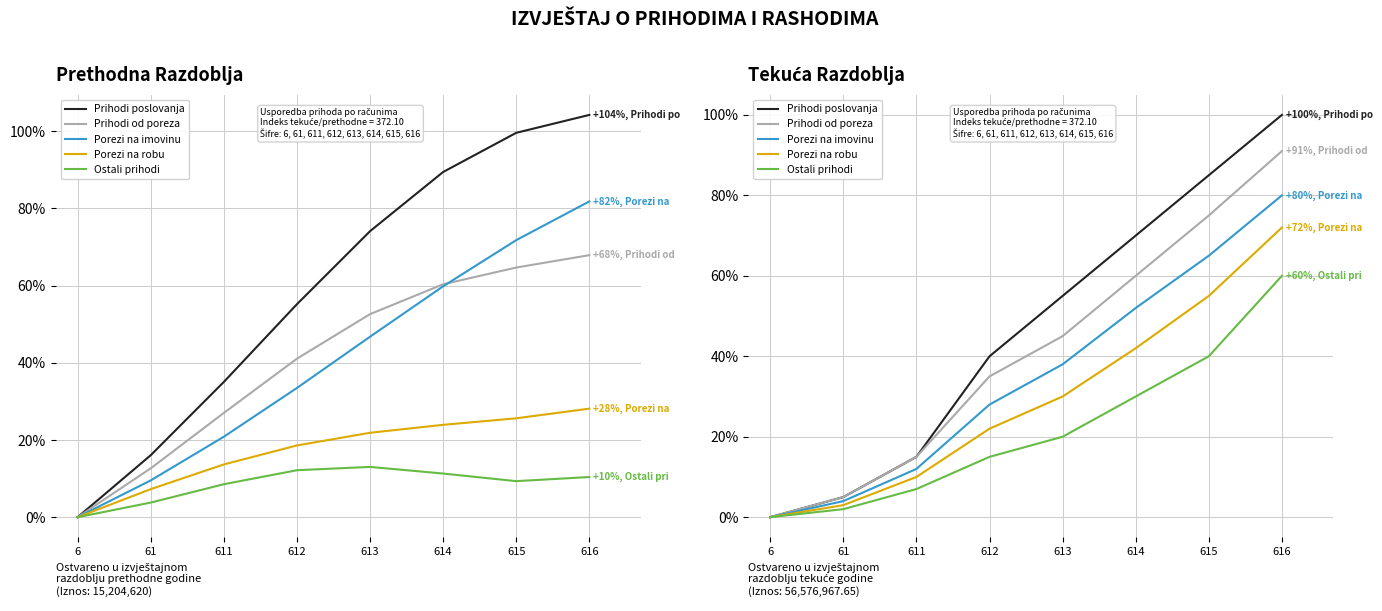

What is the total value across all series at 613?

188.0